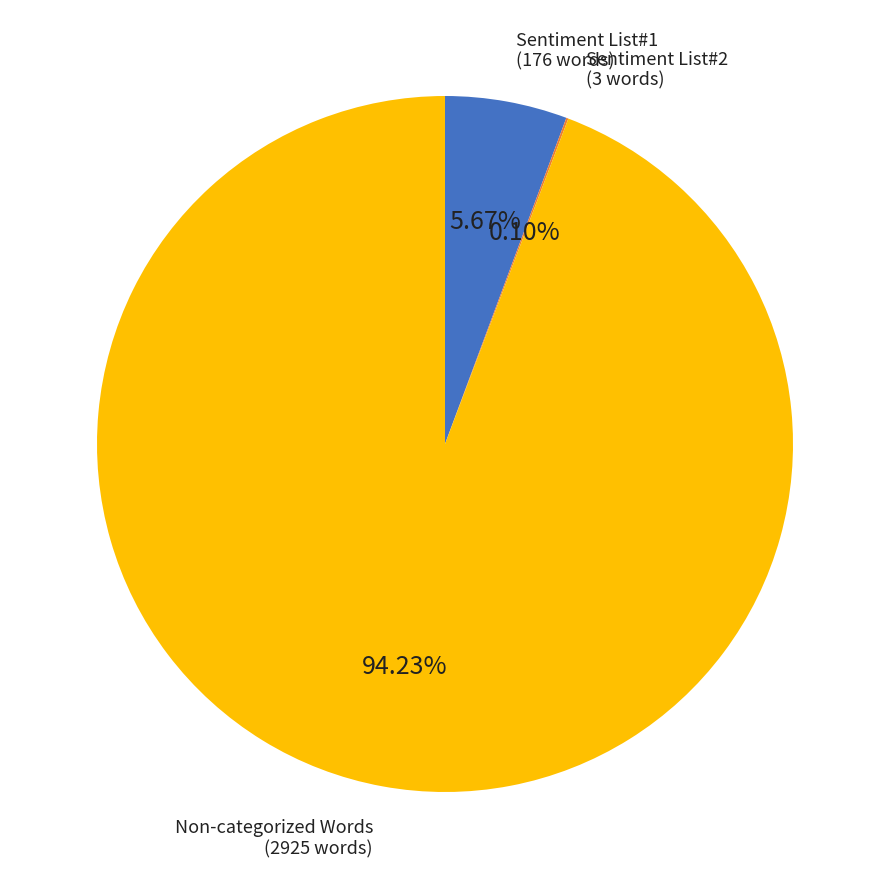

To the nearest percent, what is the difference between the largest and smallest slice percentages?

94%